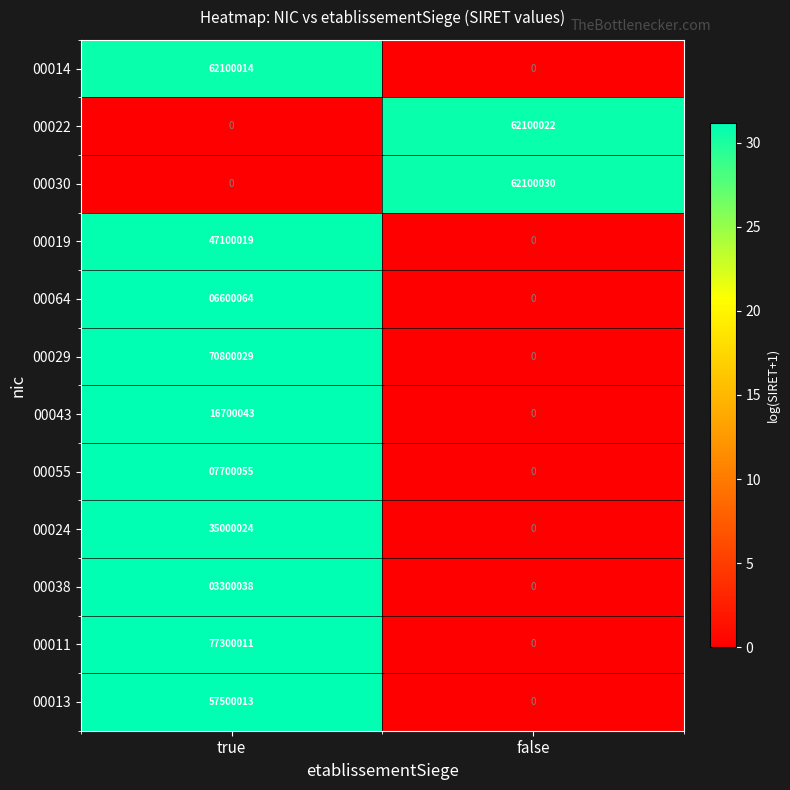

Reading left to right, list all the values displayed in this chart.

00014: true=62100014	false=0
00022: true=0	false=62100022
00030: true=0	false=62100030
00019: true=47100019	false=0
00064: true=6600064	false=0
00029: true=70800029	false=0
00043: true=16700043	false=0
00055: true=7700055	false=0
00024: true=35000024	false=0
00038: true=3300038	false=0
00011: true=77300011	false=0
00013: true=57500013	false=0